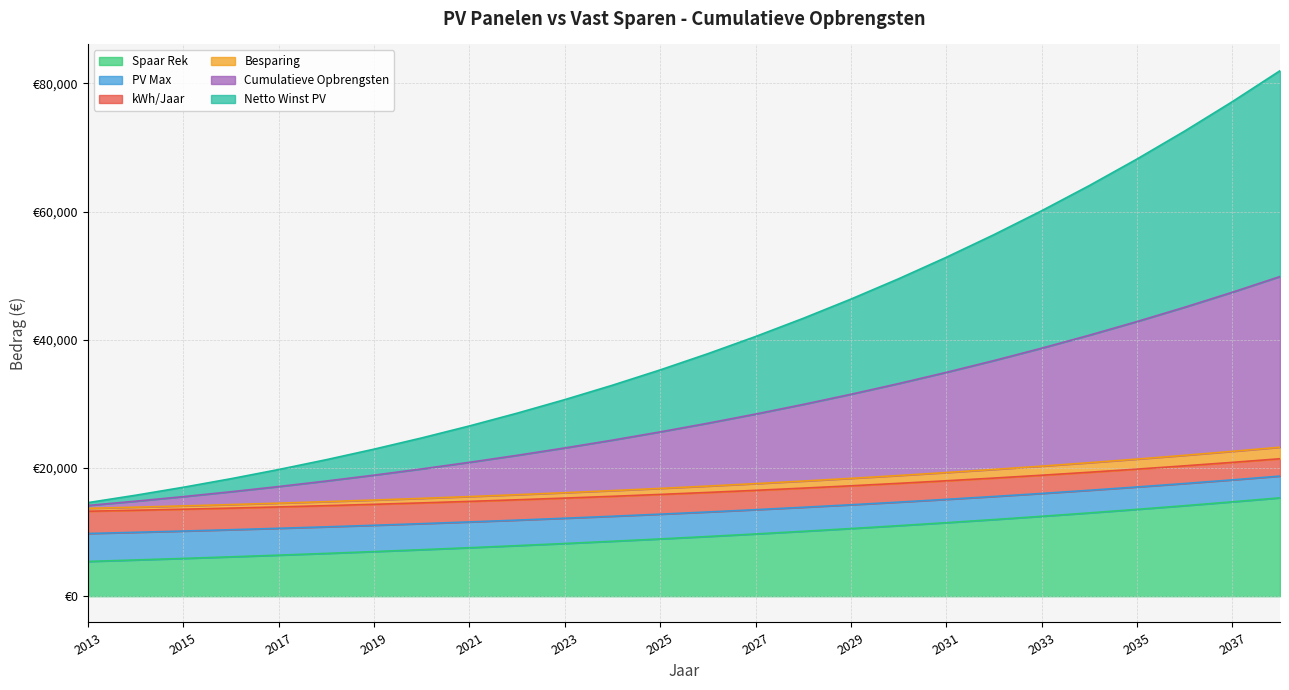

The value of Spaar Rek at 2019 is 2139.7. True or false?

False